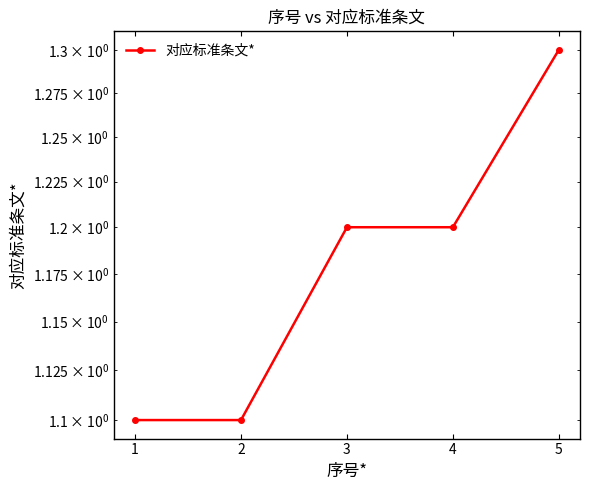

How many data points does each series have?

5